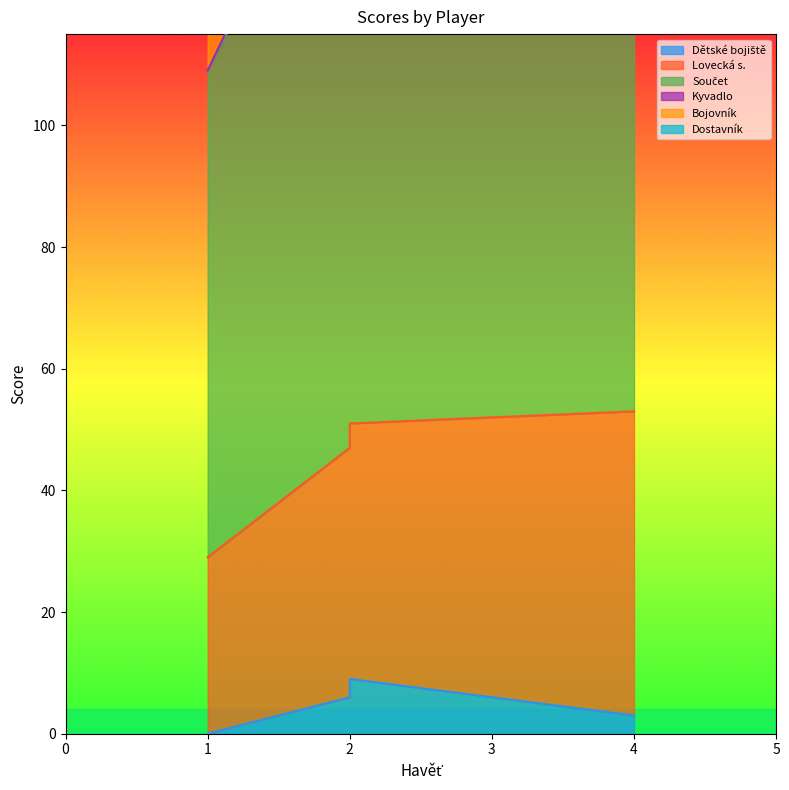

What is the lowest value of the Bojovník series?

5